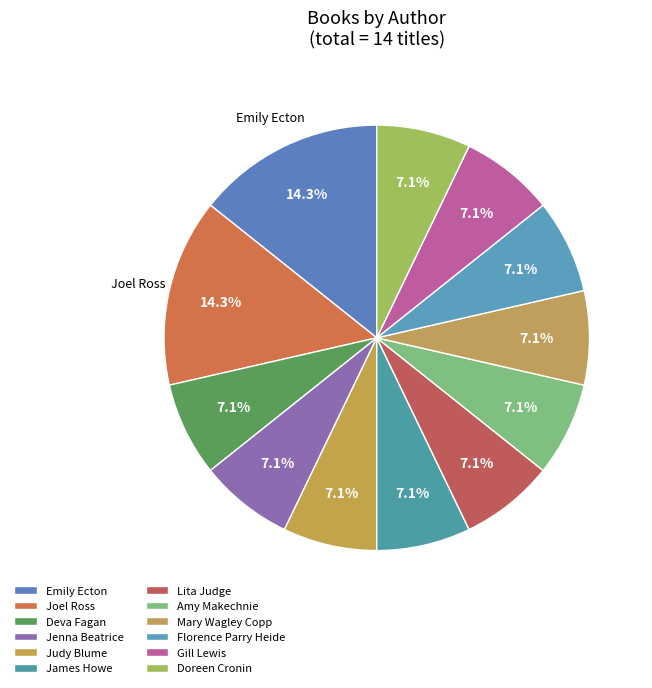

What is the ratio of the value at Mary Wagley Copp to the value at Joel Ross?

0.5